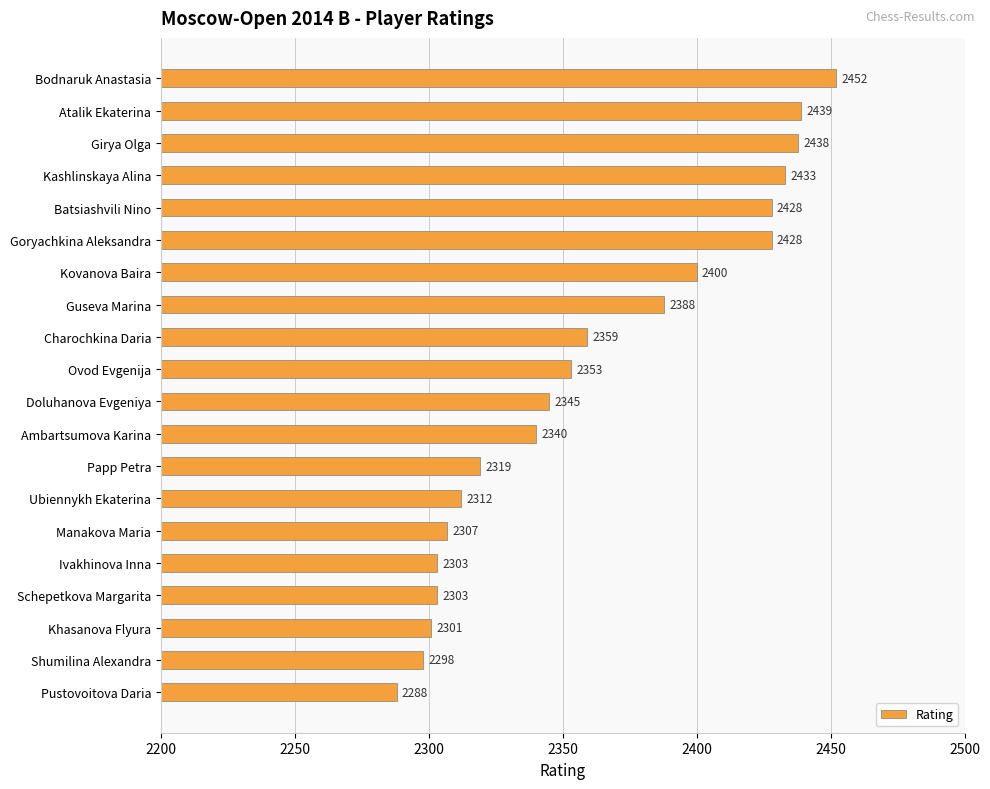

What is the sum of all values?

47234